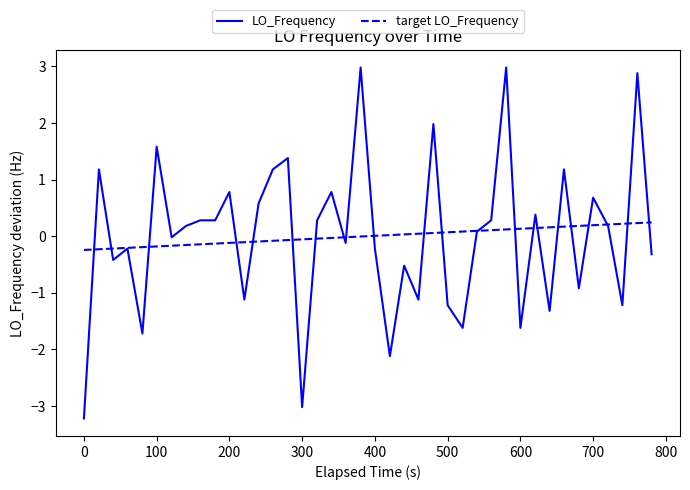

What is the greatest value displayed?

3.0